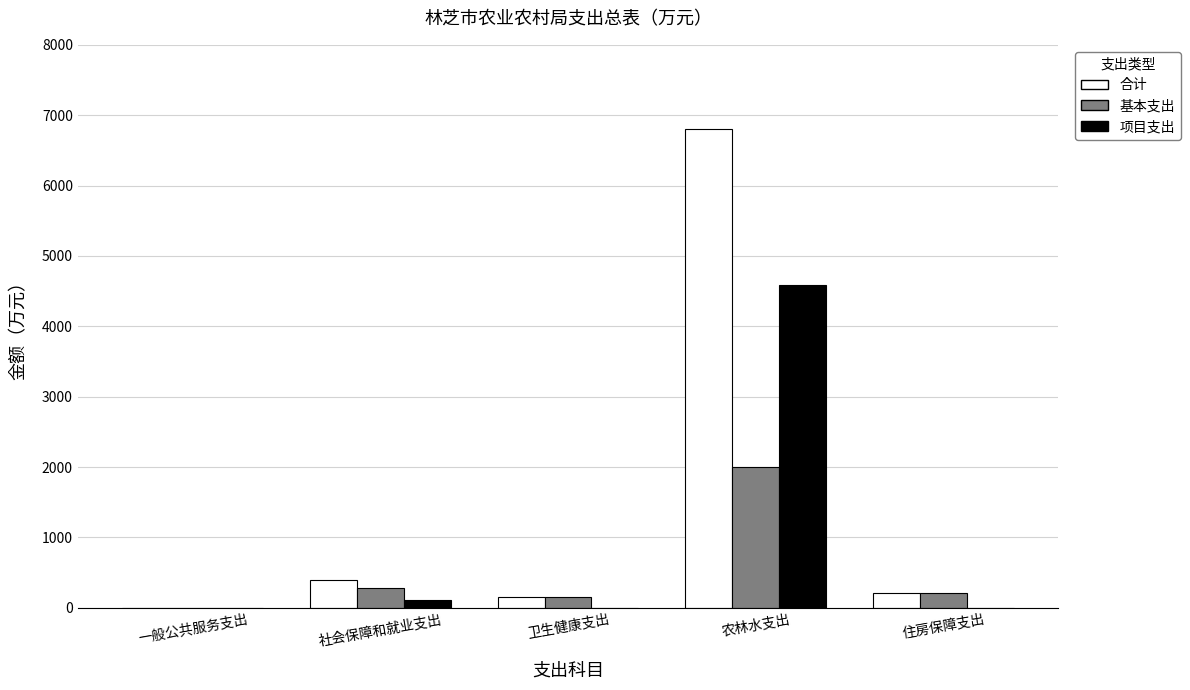

Where does the 基本支出 series first go above 209?

社会保障和就业支出